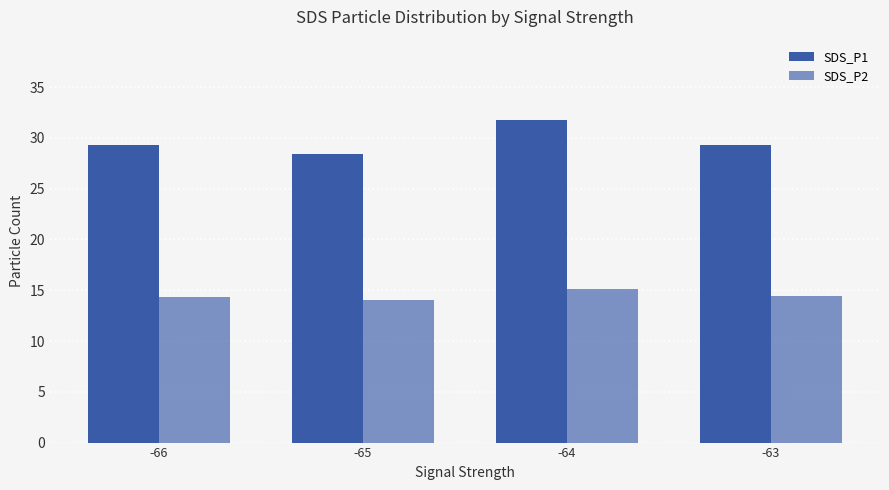

How many data points does each series have?

4